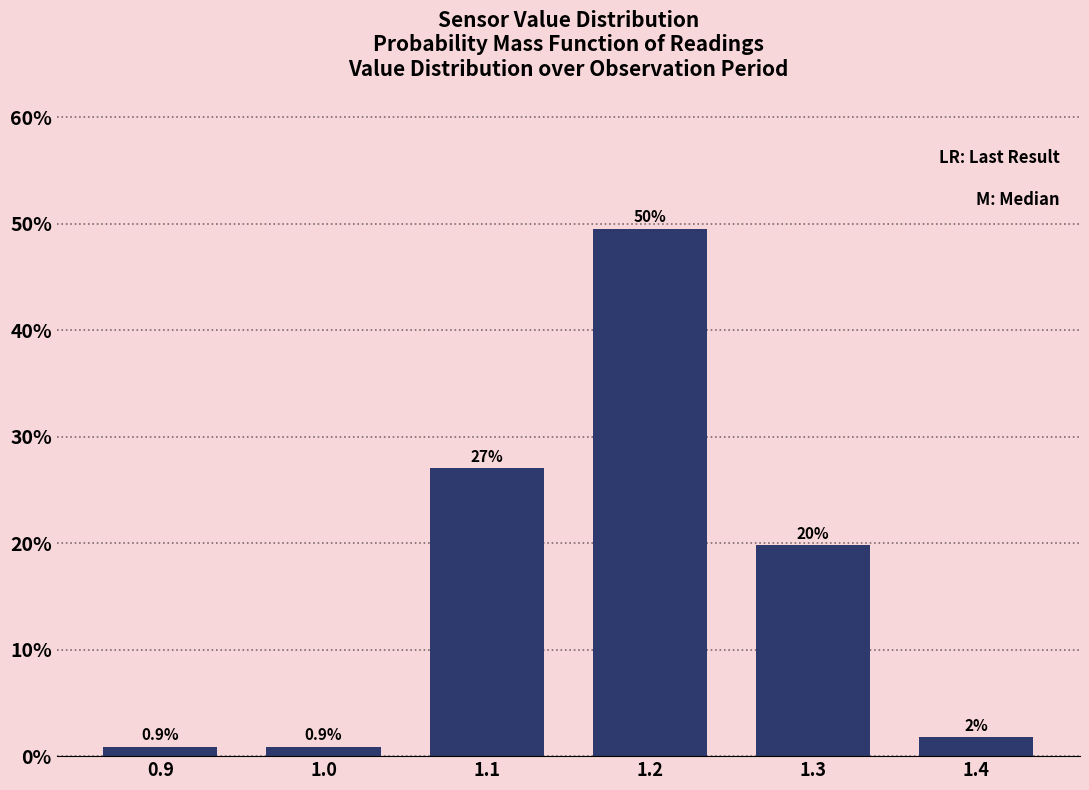

Reading left to right, what are all the values shown in this chart?

0.9=0.9	1.0=0.9	1.1=27.0	1.2=49.5	1.3=19.8	1.4=1.8